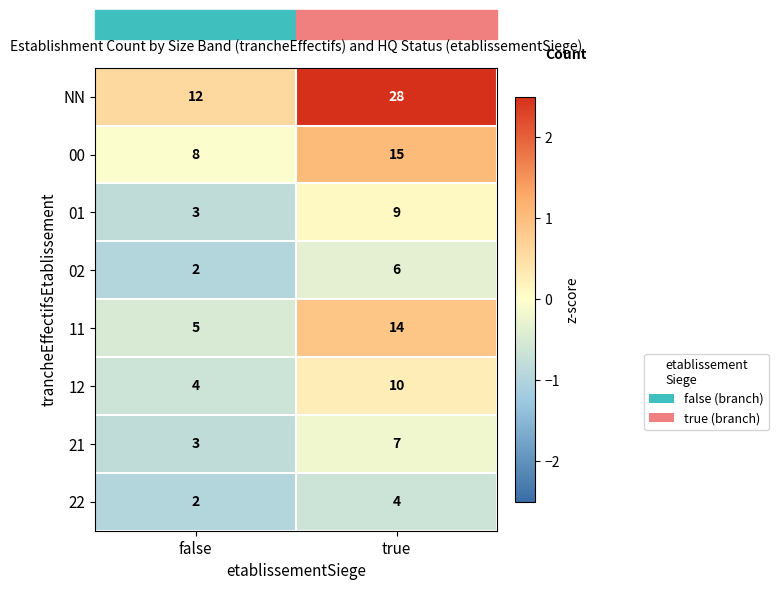

True or false: 01 has a value of 9 at true.

True